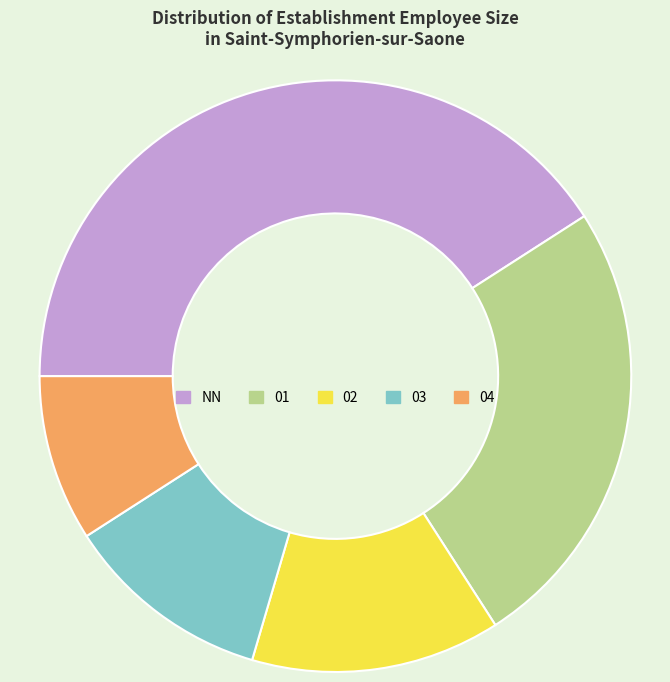

Does 03 account for over 50% of the chart?

No